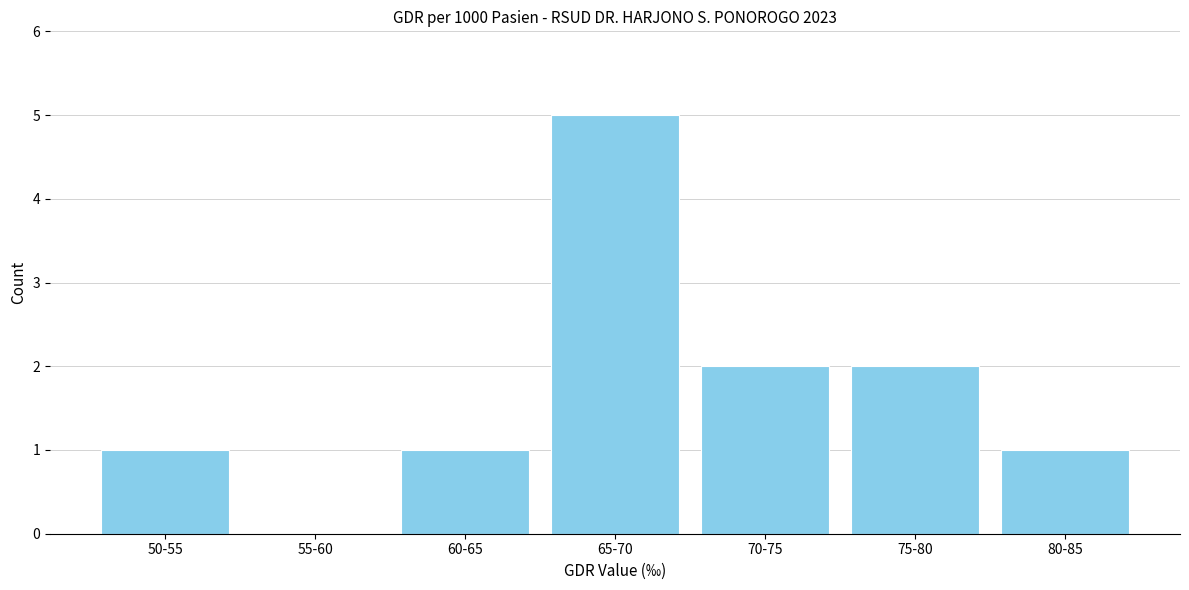

Reading left to right, list all the values displayed in this chart.

50-55=1	55-60=0	60-65=1	65-70=5	70-75=2	75-80=2	80-85=1